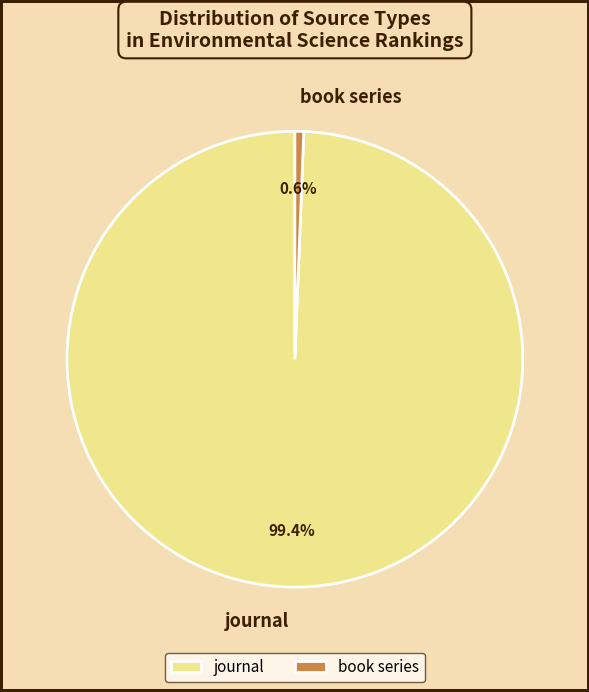

Is the sum of book series and journal greater than half?

Yes